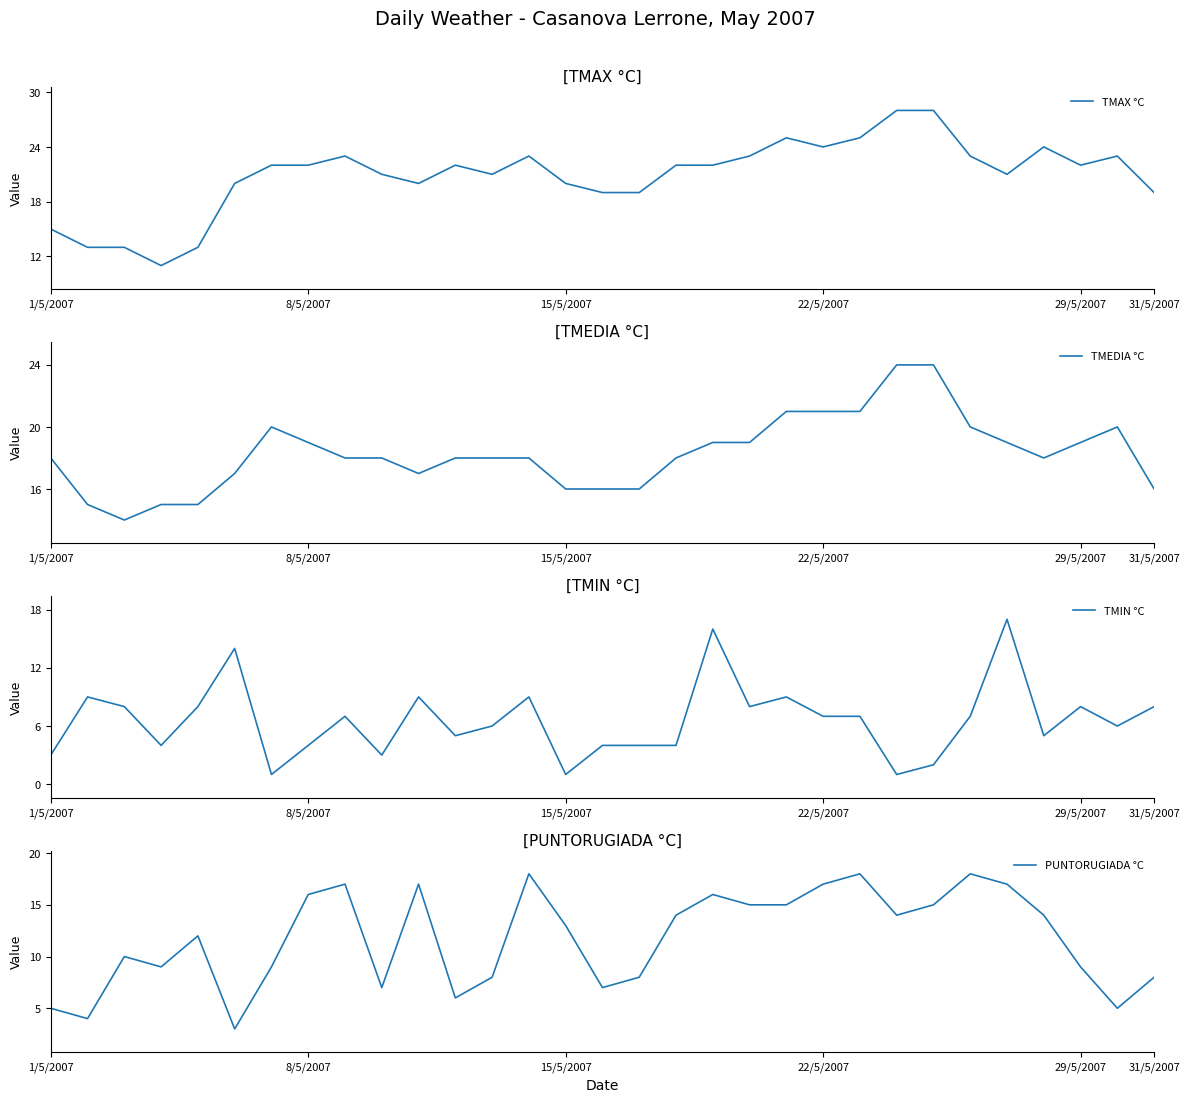

Reading right to left, list all the values displayed in this chart.

TMAX °C: 19	23	22	24	21	23	28	28	25	24	25	23	22	22	19	19	20	23	21	22	20	21	23	22	22	20	13	11	13	13	15
TMEDIA °C: 16	20	19	18	19	20	24	24	21	21	21	19	19	18	16	16	16	18	18	18	17	18	18	19	20	17	15	15	14	15	18
TMIN °C: 8	6	8	5	17	7	2	1	7	7	9	8	16	4	4	4	1	9	6	5	9	3	7	4	1	14	8	4	8	9	3
PUNTORUGIADA °C: 8	5	9	14	17	18	15	14	18	17	15	15	16	14	8	7	13	18	8	6	17	7	17	16	9	3	12	9	10	4	5